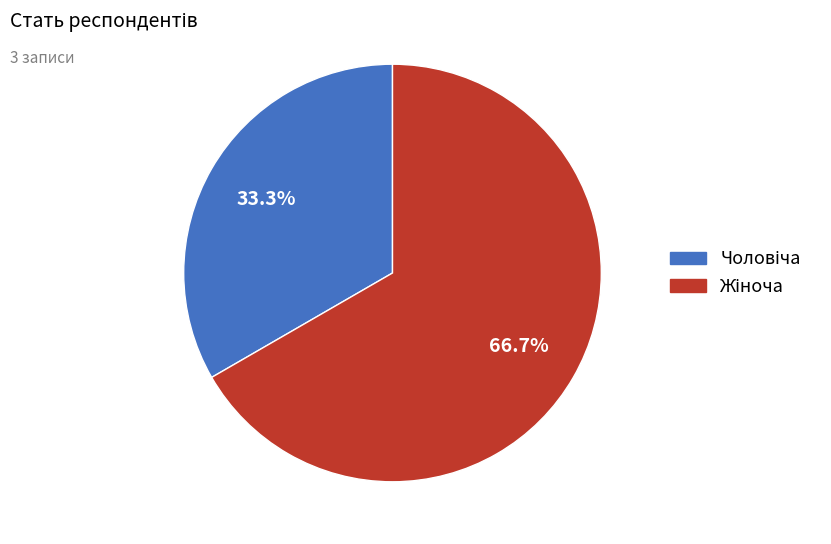

Does any single category account for the majority?

Yes